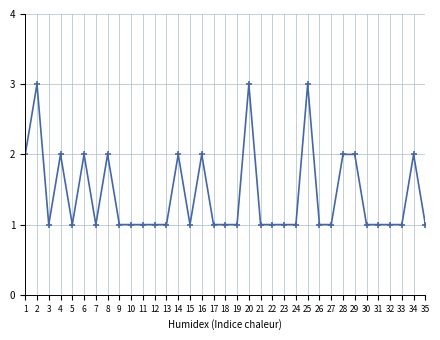

How many distinct data groups are displayed?

1